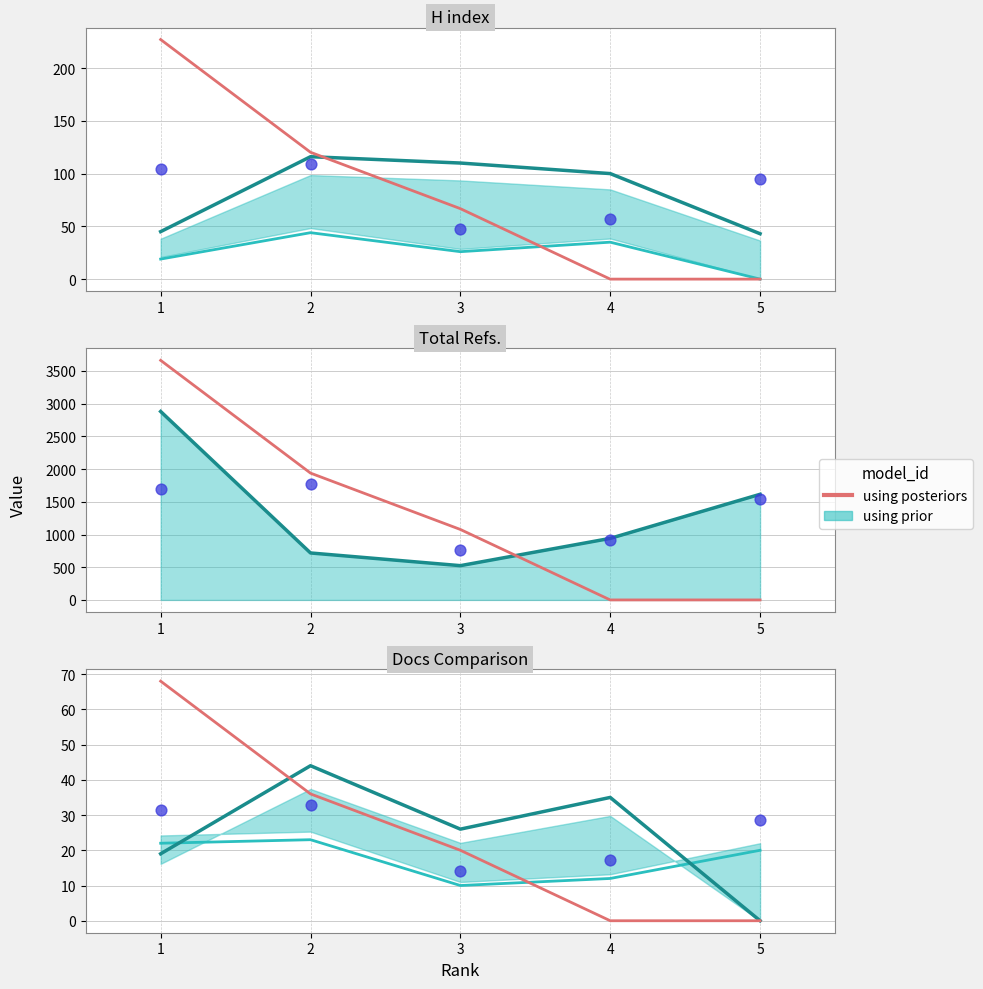

Which has a higher value, 2 or 3?

2